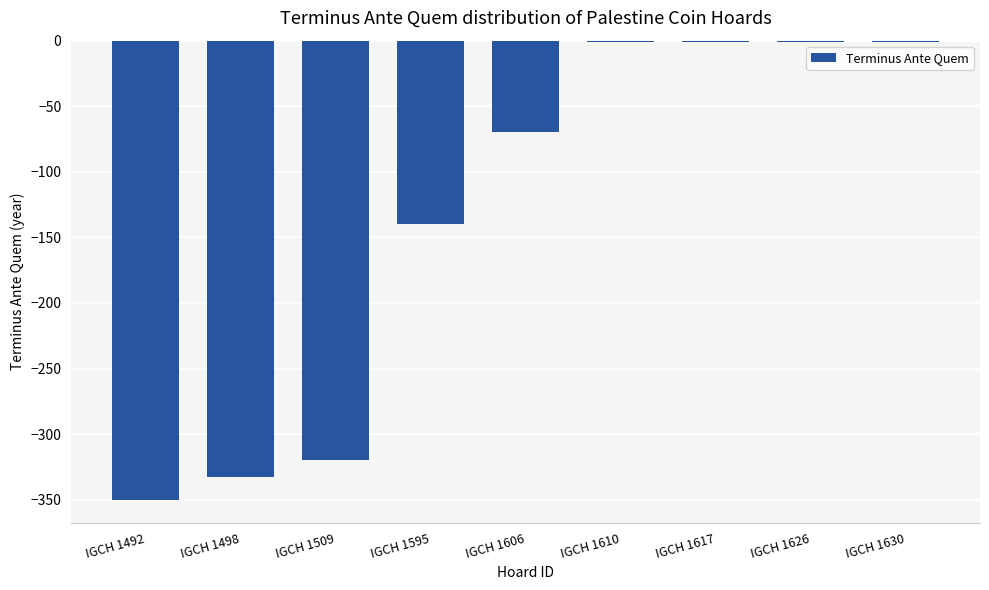

Reading left to right, transcribe all the data shown in this chart.

-350	-333	-320	-140	-70	-1	-1	-1	-1